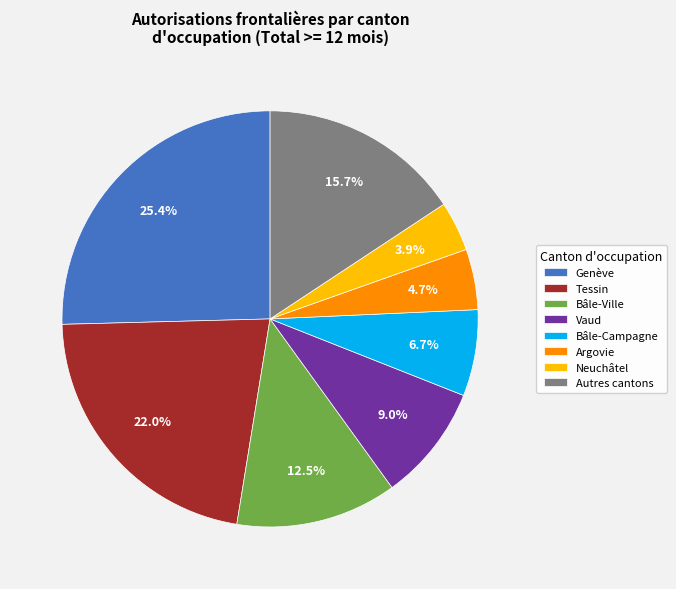

Which has a higher value, Bâle-Campagne or Bâle-Ville?

Bâle-Ville